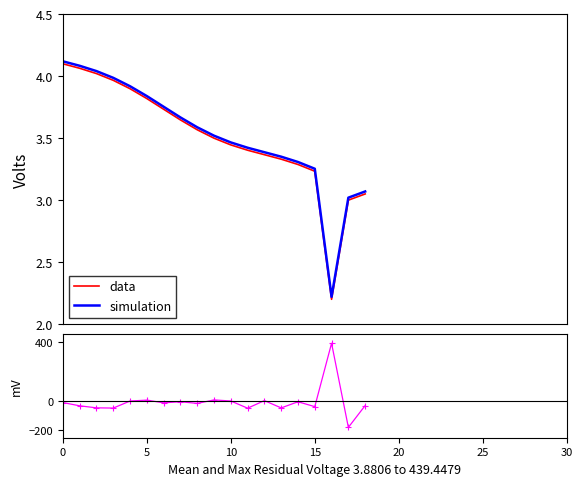

What is the difference between the maximum and minimum values in the residual series?

570.0